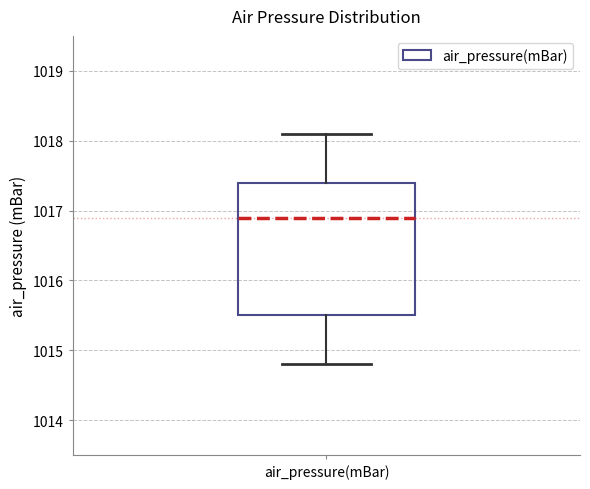

Read this box plot against the y-axis: the position of the median line, the range covered by the box, and the ends of both whiskers. The values are not printed on the chart, so give them approximately, as read against the axis.

median 1016.9, box 1015.5 to 1017.4, whiskers 1014.8 to 1018.1